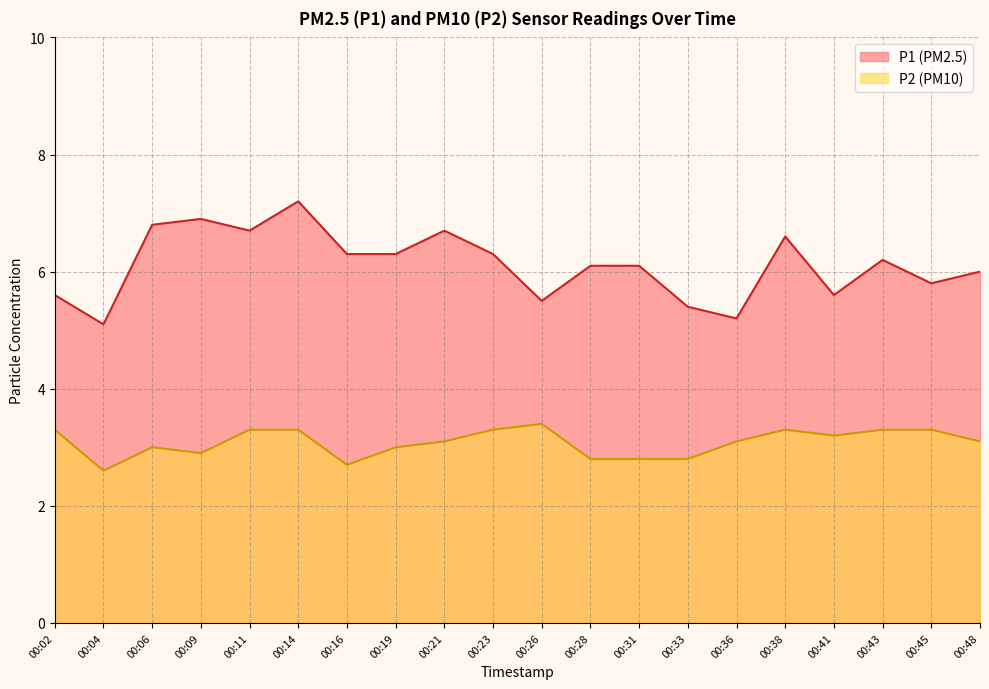

The value of P1 at 00:16 is 2.2. True or false?

False